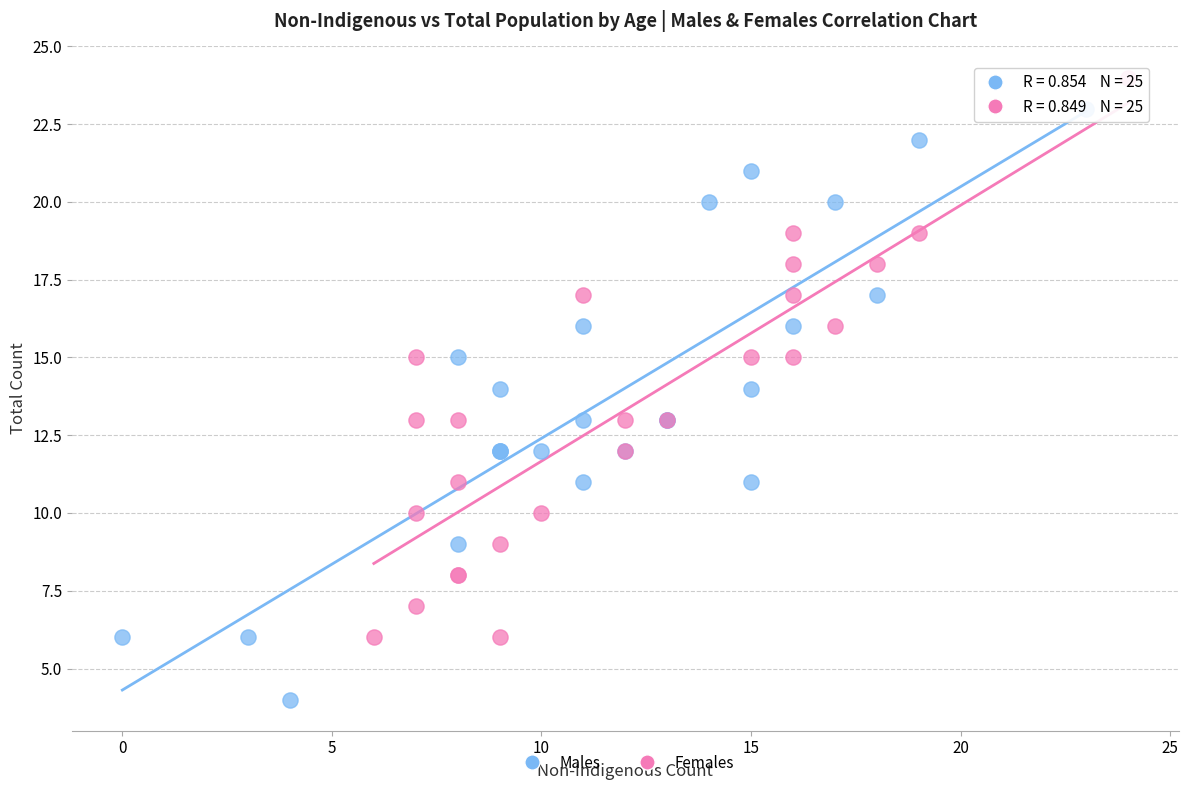

Which series reaches the maximum Y coordinate?

Females